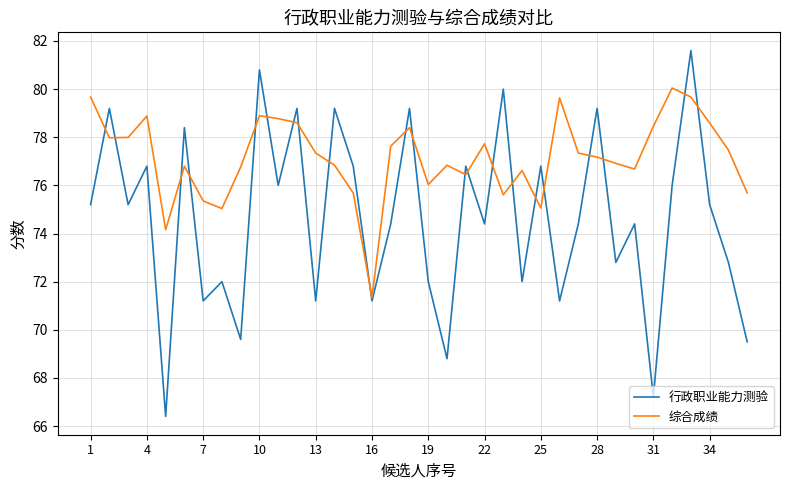

Rank the series by their maximum value, from highest to lowest.

行政职业能力测验, 综合成绩